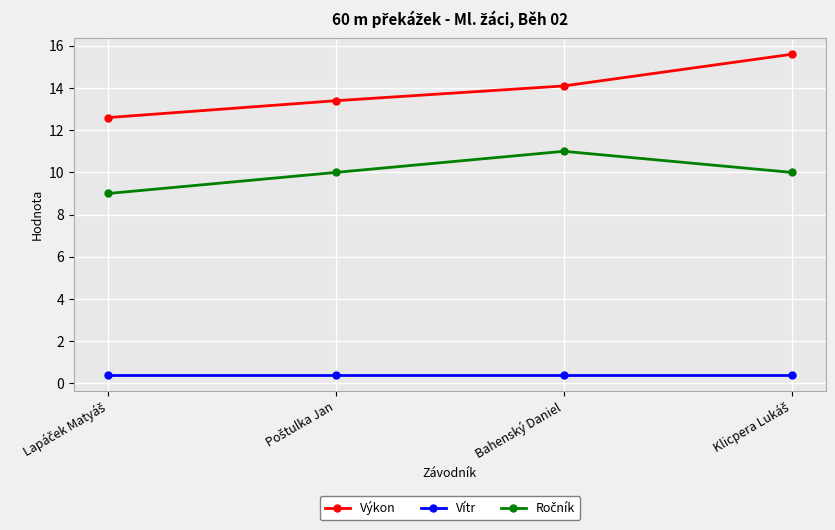

True or false: Výkon and Vítr cross at least once.

False